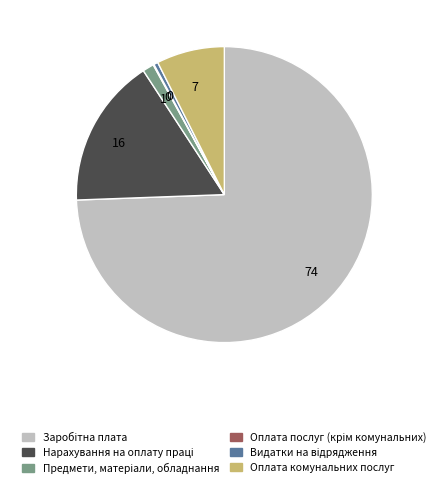

Does any single category account for the majority?

Yes